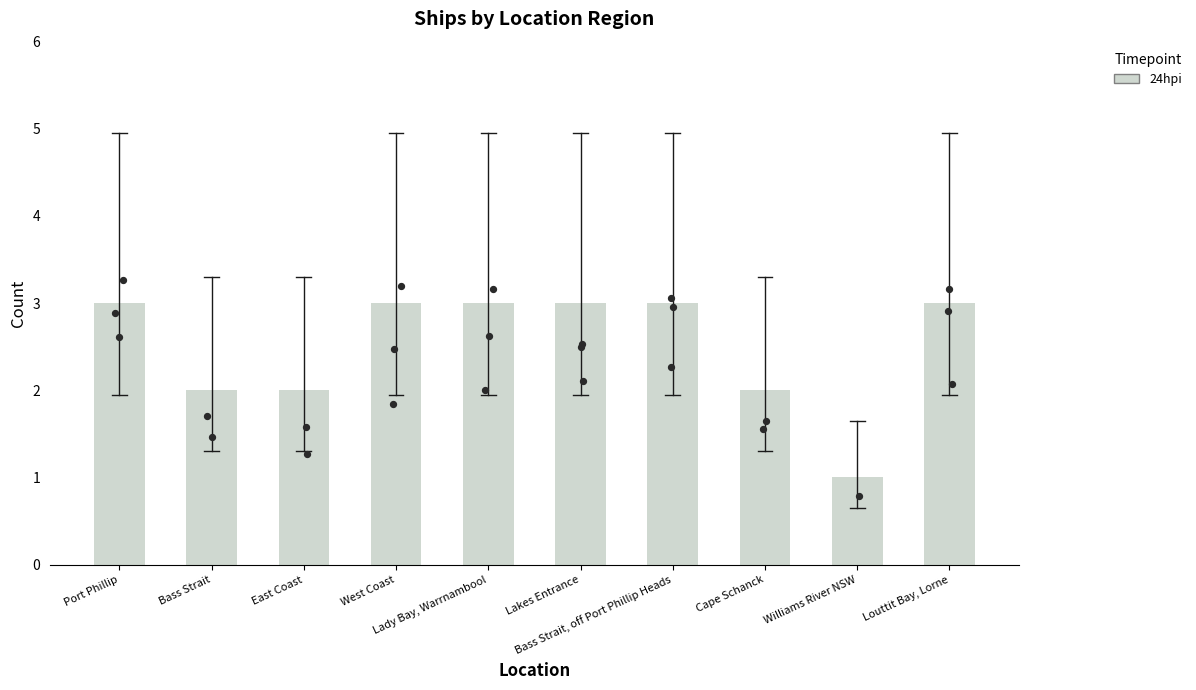

Between Port Phillip and Lakes Entrance, which is larger?

Port Phillip